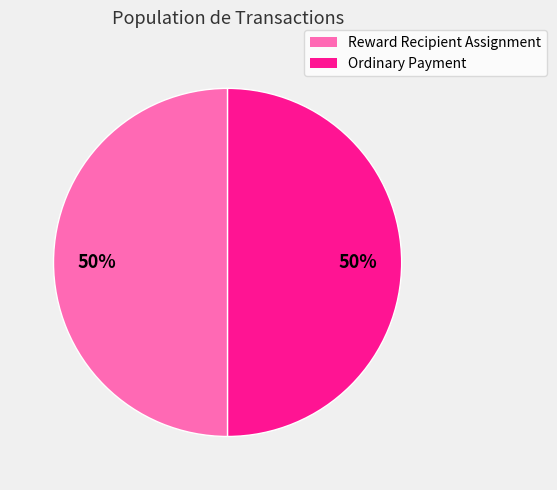

Count the number of slices in the pie.

2